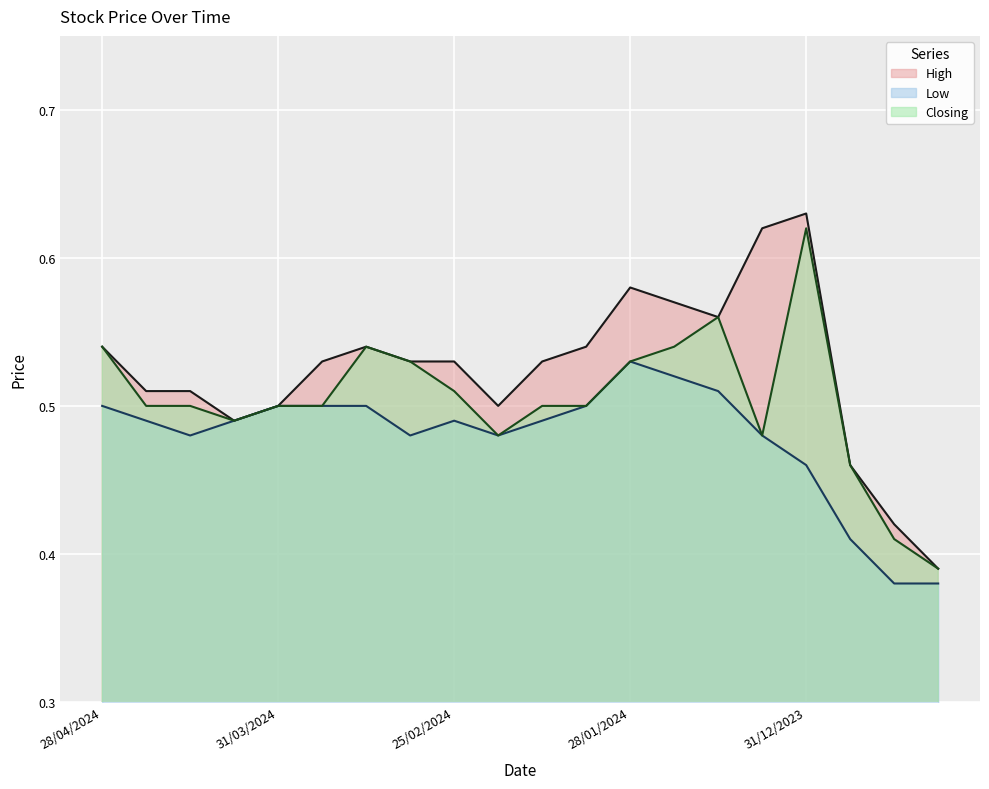

What is the difference between the second highest and minimum values in the High series?

0.2